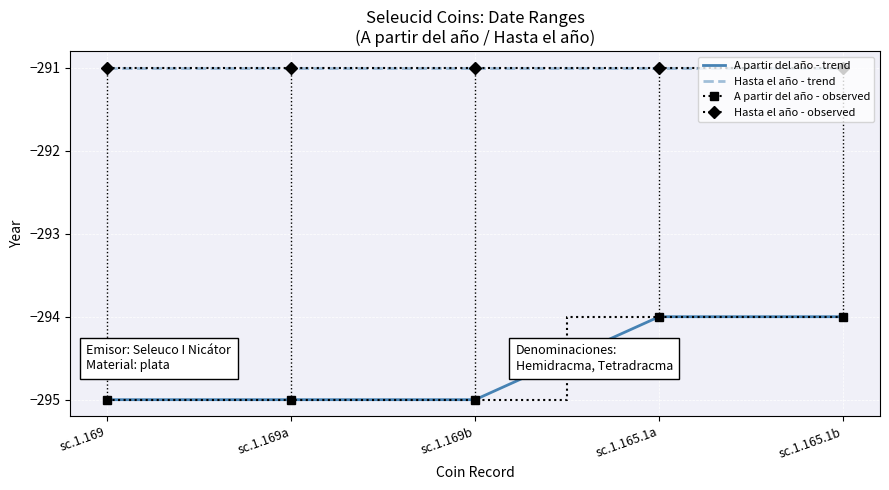

True or false: the data shows -295 at sc.1.169b.

True